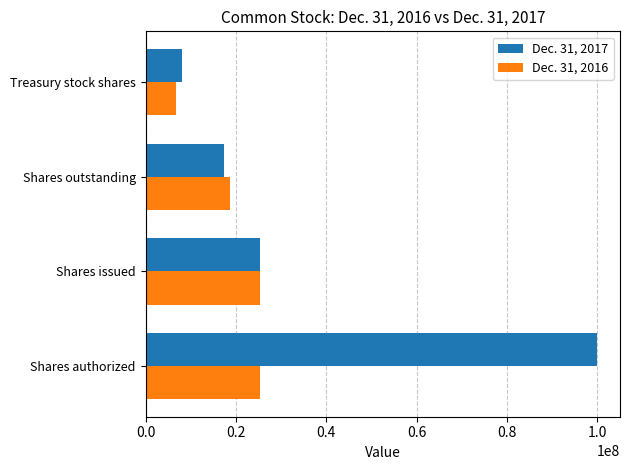

What is the difference between the maximum and minimum values in the Dec. 31, 2017 series?

92005000